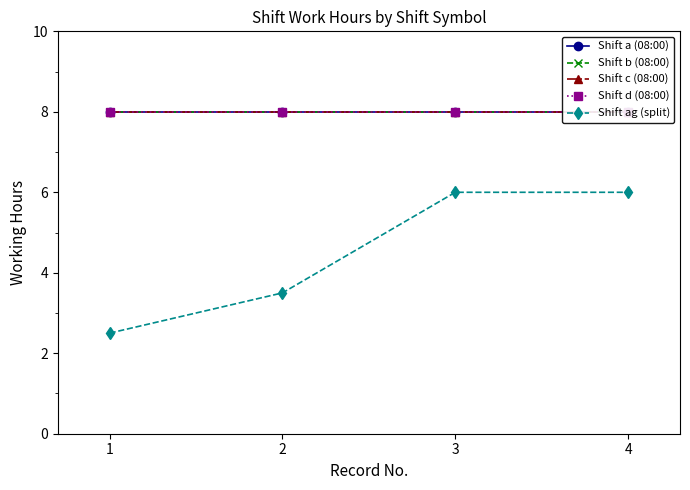

At which label does Shift a (08:00) reach its peak?

1